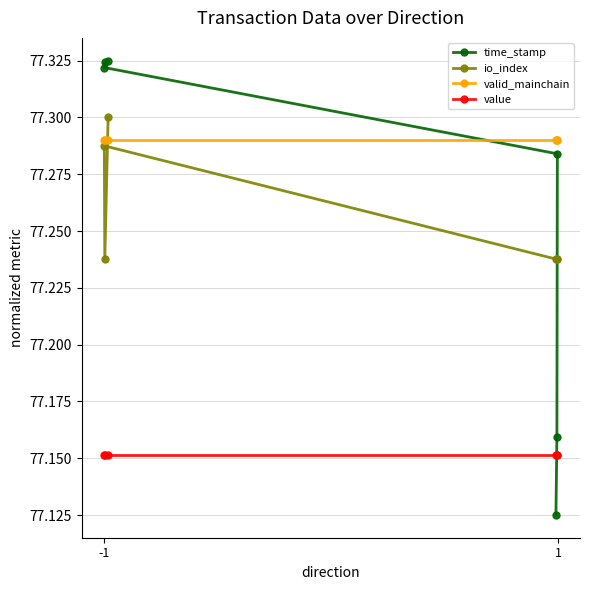

The valid_mainchain series shows 77.3 at -1. True or false?

True